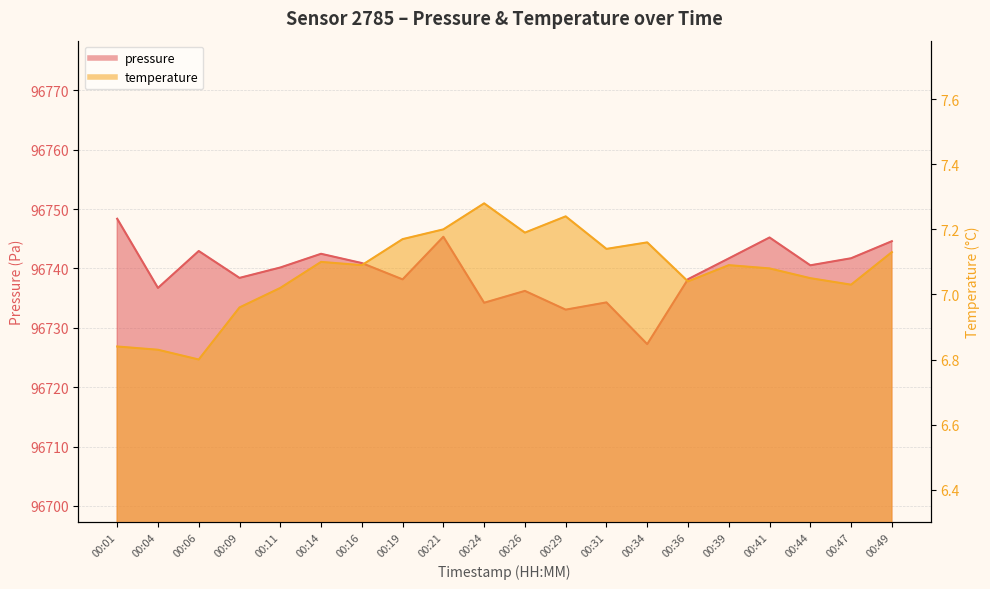

Reading left to right, transcribe all the data shown in this chart.

pressure: 96748.4	96736.7	96742.9	96738.4	96740.2	96742.5	96740.9	96738.2	96745.3	96734.2	96736.2	96733.1	96734.3	96727.2	96738.2	96741.7	96745.2	96740.5	96741.7	96744.6
temperature: 6.8	6.8	6.8	7.0	7.0	7.1	7.1	7.2	7.2	7.3	7.2	7.2	7.1	7.2	7.0	7.1	7.1	7.0	7.0	7.1